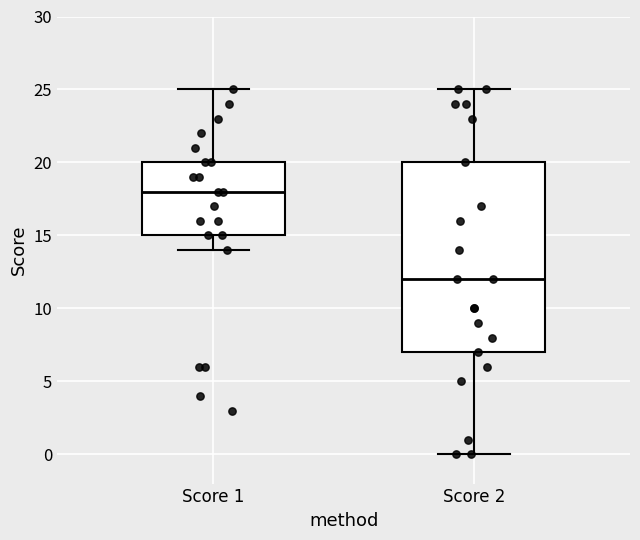

Reading left to right, transcribe this box plot: for each box, give where its median line is, the range the box spans, and where its two whiskers end, as read against the y-axis. The values are not printed on the chart, so give them approximately, as read against the axis.

Score 1: median 18, box 15 to 20, whiskers 14 to 25
Score 2: median 12, box 7 to 20, whiskers 0 to 25